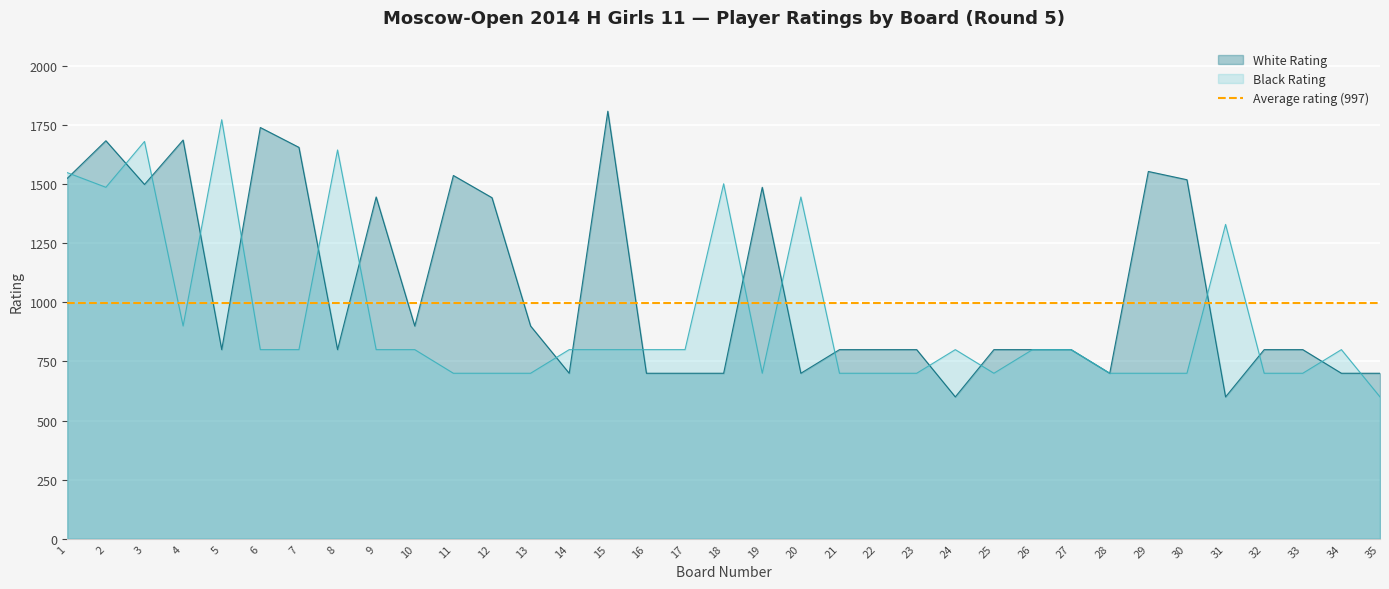

The Black Rating series shows 1100 at 23. True or false?

False